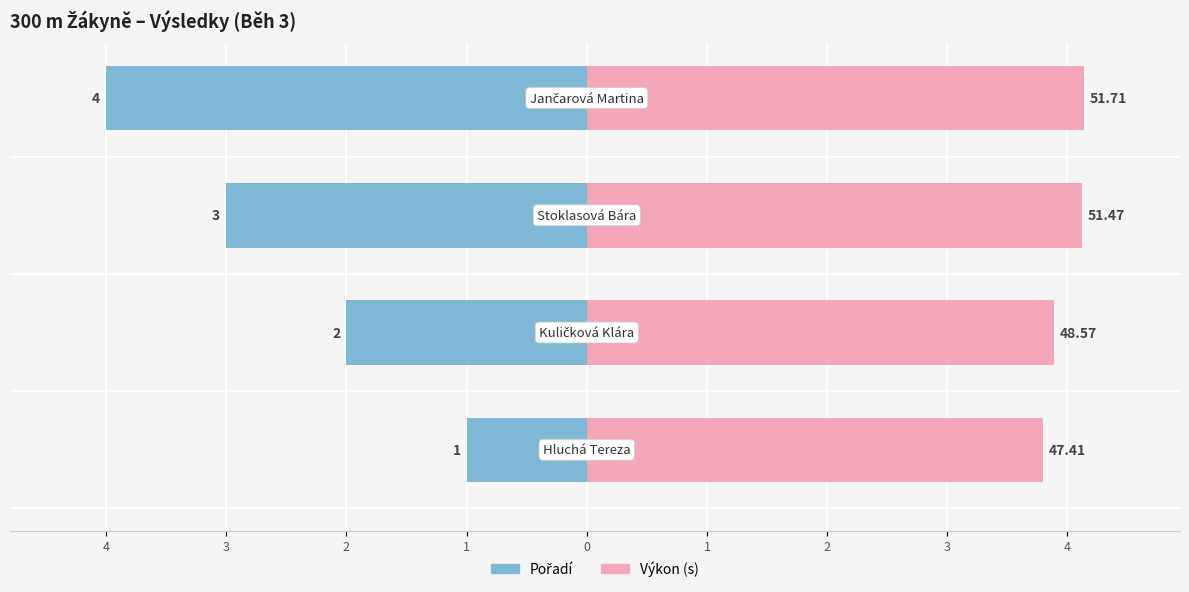

What are all the series names shown in the legend?

Pořadí, Výkon